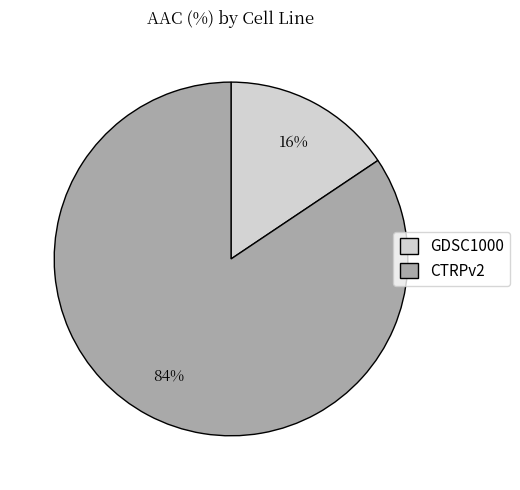

Does GDSC1000 account for over 50% of the chart?

No